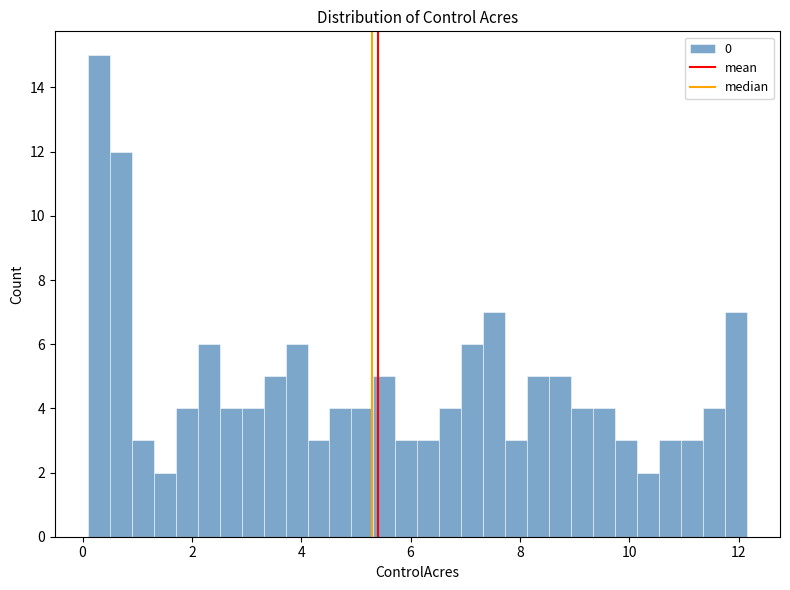

Read against the x-axis, roughly where is the centre of the tallest bar?

0.2